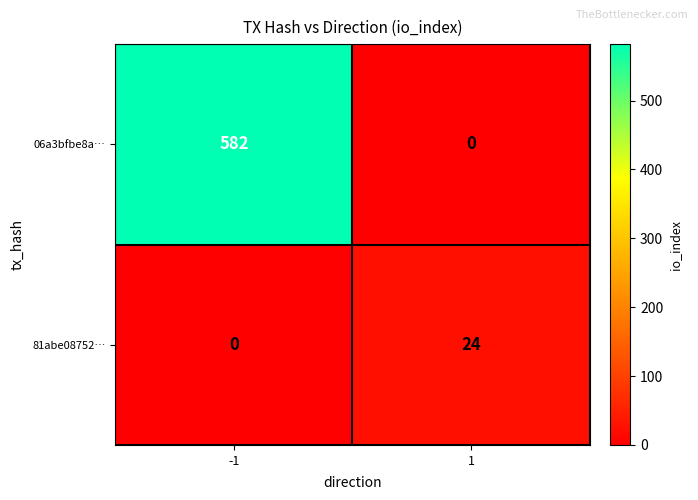

What is the total value across all series at -1?

582